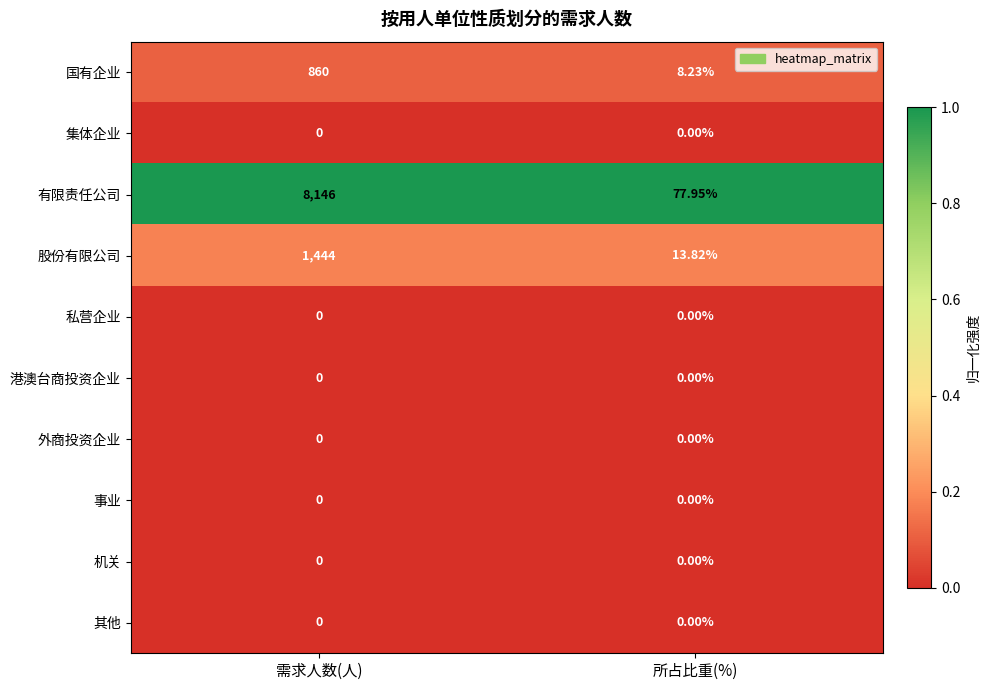

Which series has the largest total across all categories?

有限责任公司